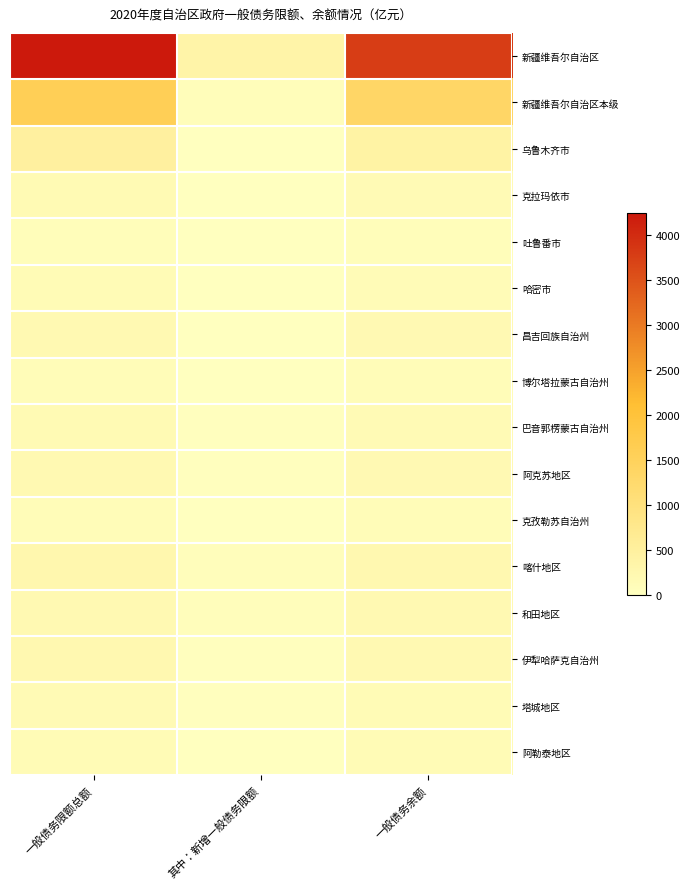

At which category is the sum across all series the highest?

一般债务限额总额